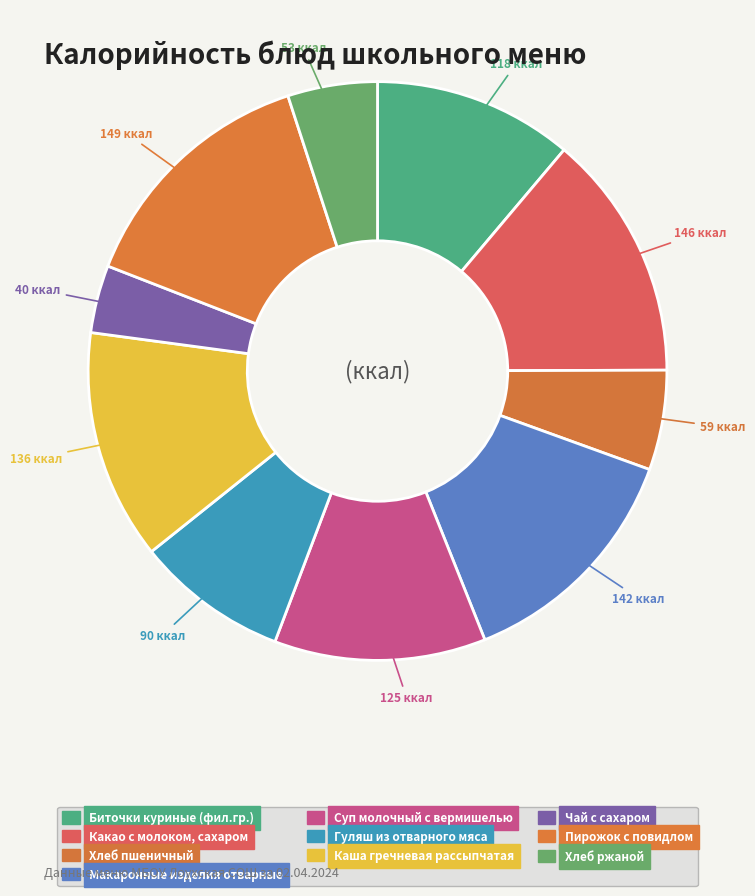

Rank the categories by value from highest to lowest.

Пирожок с повидлом, Какао с молоком, сахаром, Макаронные изделия отварные, Каша гречневая рассыпчатая, Суп молочный с вермишелью, Биточки куриные (фил.гр.), Гуляш из отварного мяса, Хлеб пшеничный, Хлеб ржаной, Чай с сахаром